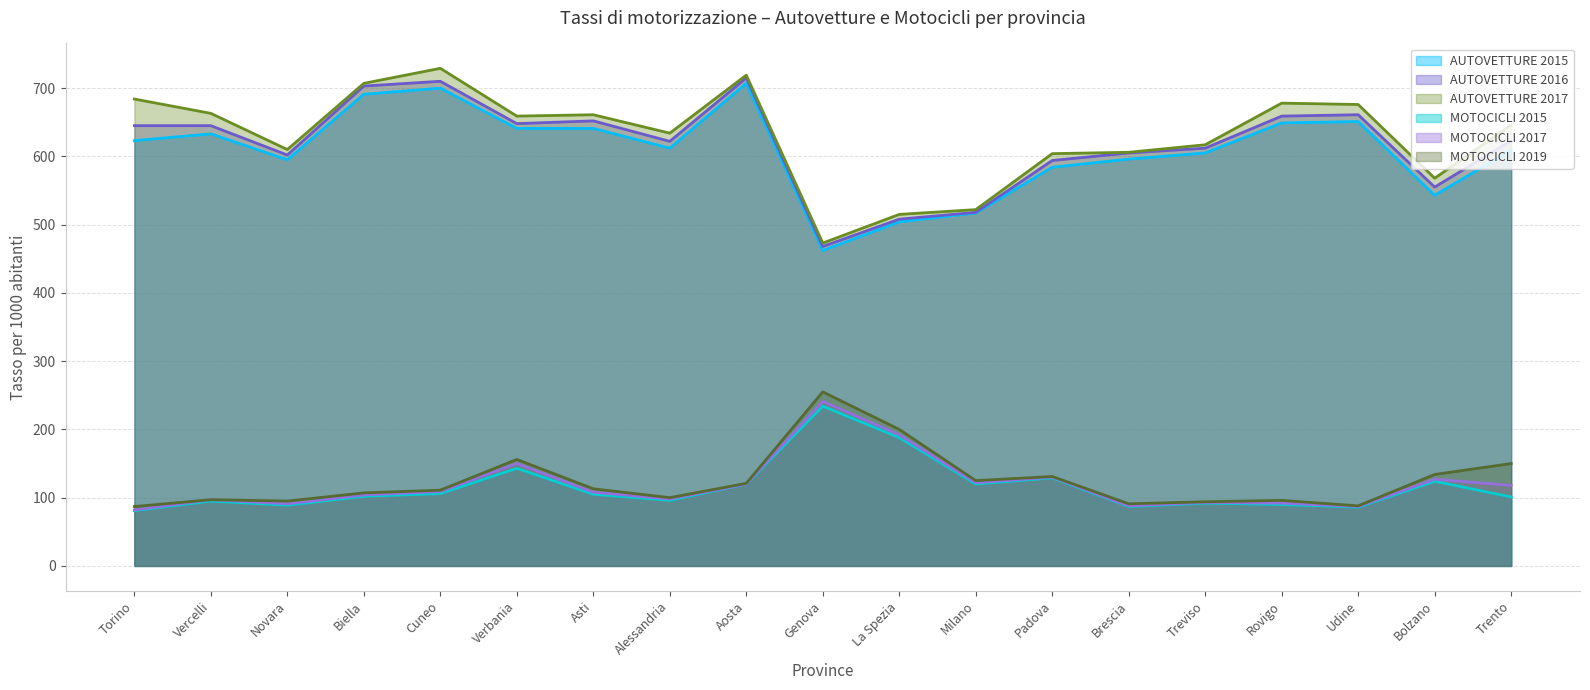

What is the maximum value shown in the chart?

729